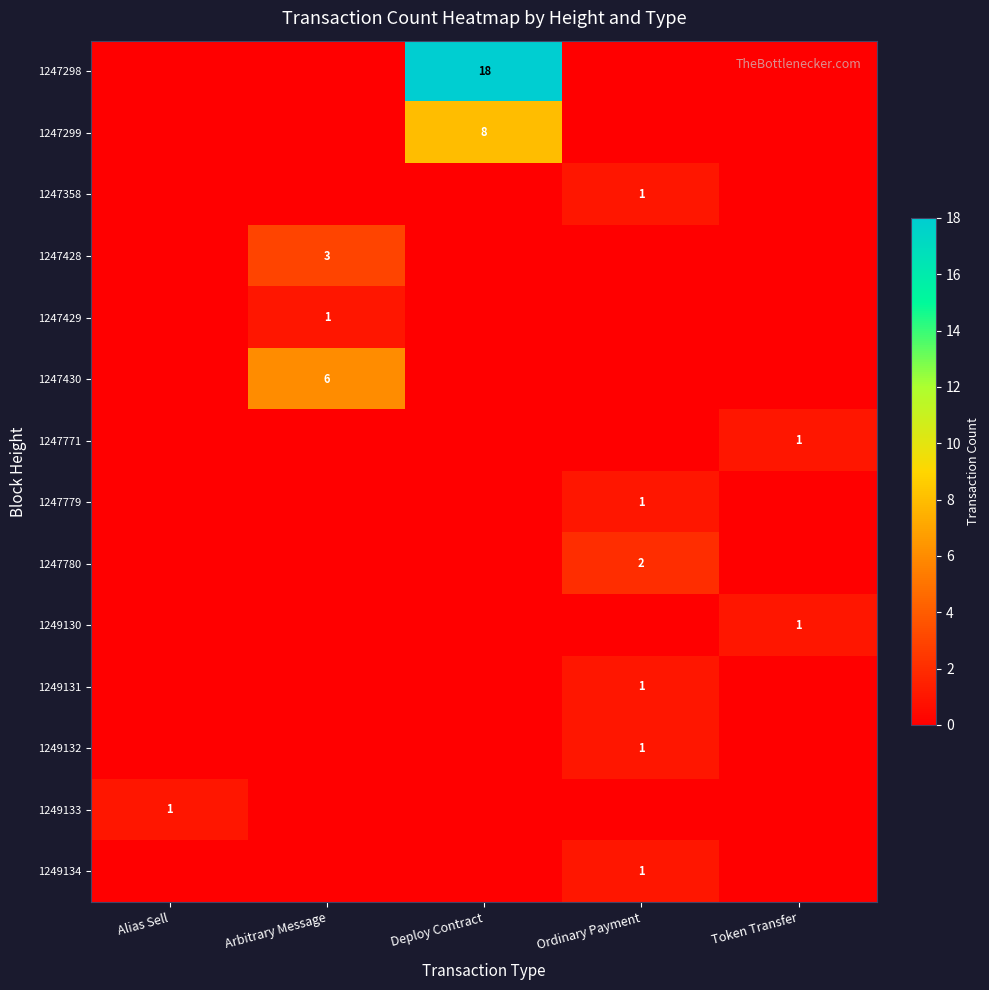

True or false: 1247779 has a value of 1 at Ordinary Payment.

True